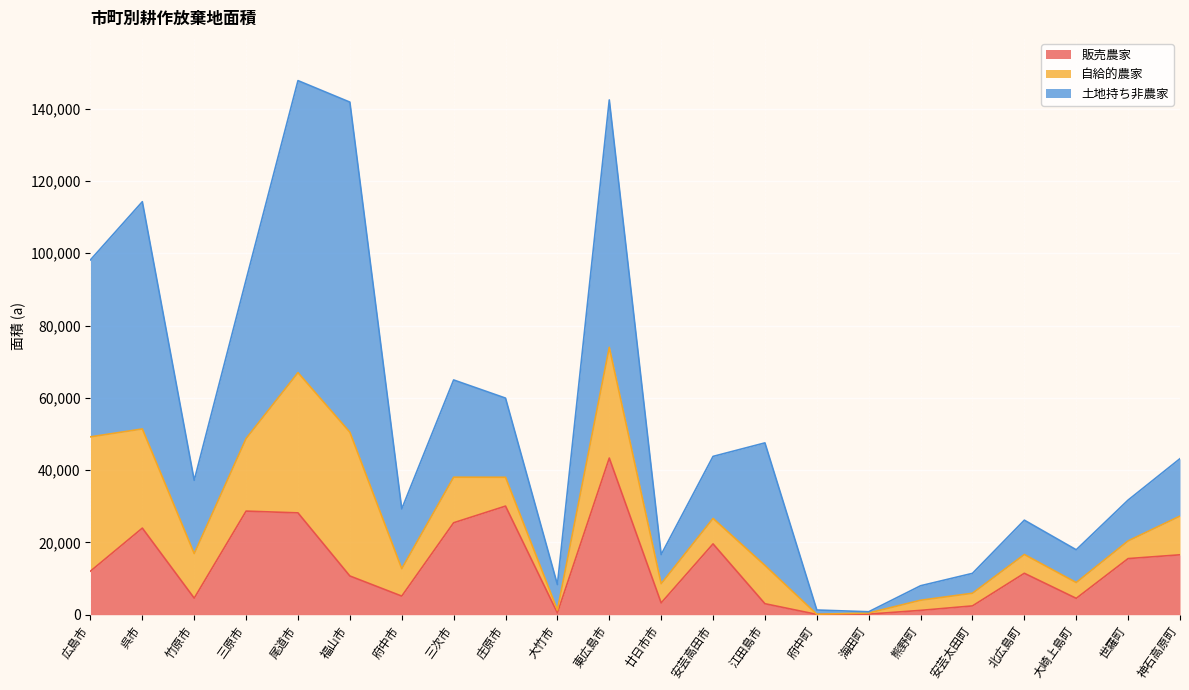

Rank the series at 広島市 from lowest to highest value.

販売農家, 自給的農家, 土地持ち非農家